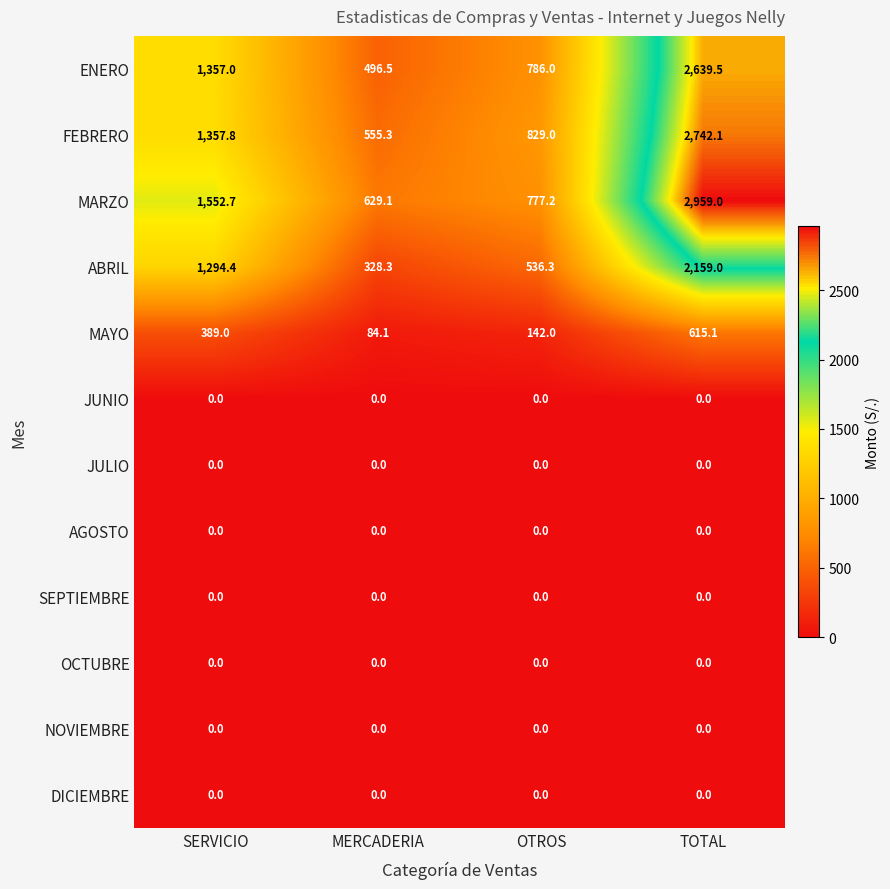

Rank the categories by ENERO value from highest to lowest.

TOTAL, SERVICIO, OTROS, MERCADERIA